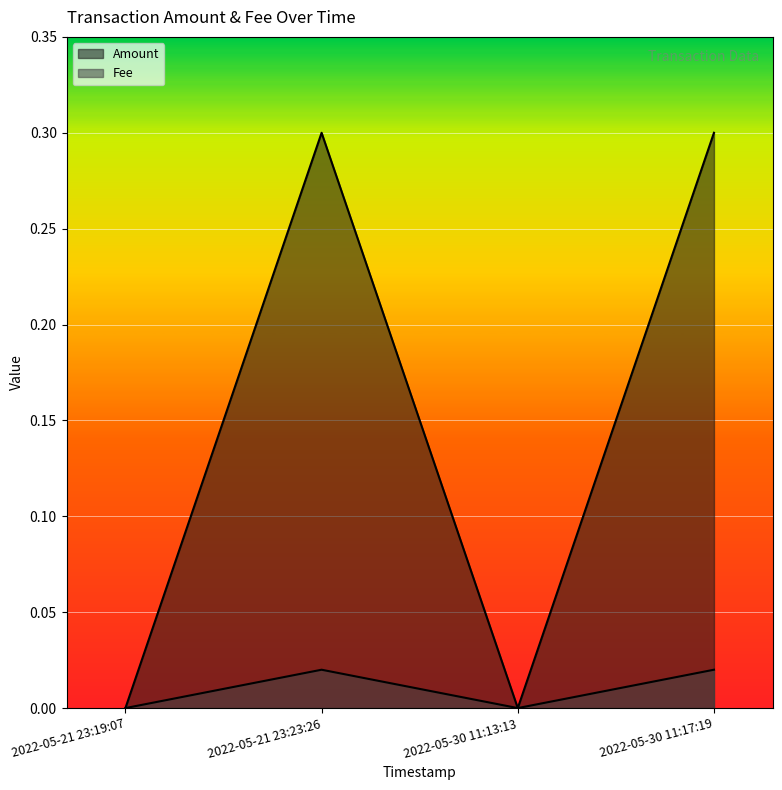

Reading left to right, list all the values displayed in this chart.

Amount: 2022-05-21 23:19:07=0.0	2022-05-21 23:23:26=0.3	2022-05-30 11:13:13=0.0	2022-05-30 11:17:19=0.3
Fee: 2022-05-21 23:19:07=0.0	2022-05-21 23:23:26=0.0	2022-05-30 11:13:13=0.0	2022-05-30 11:17:19=0.0